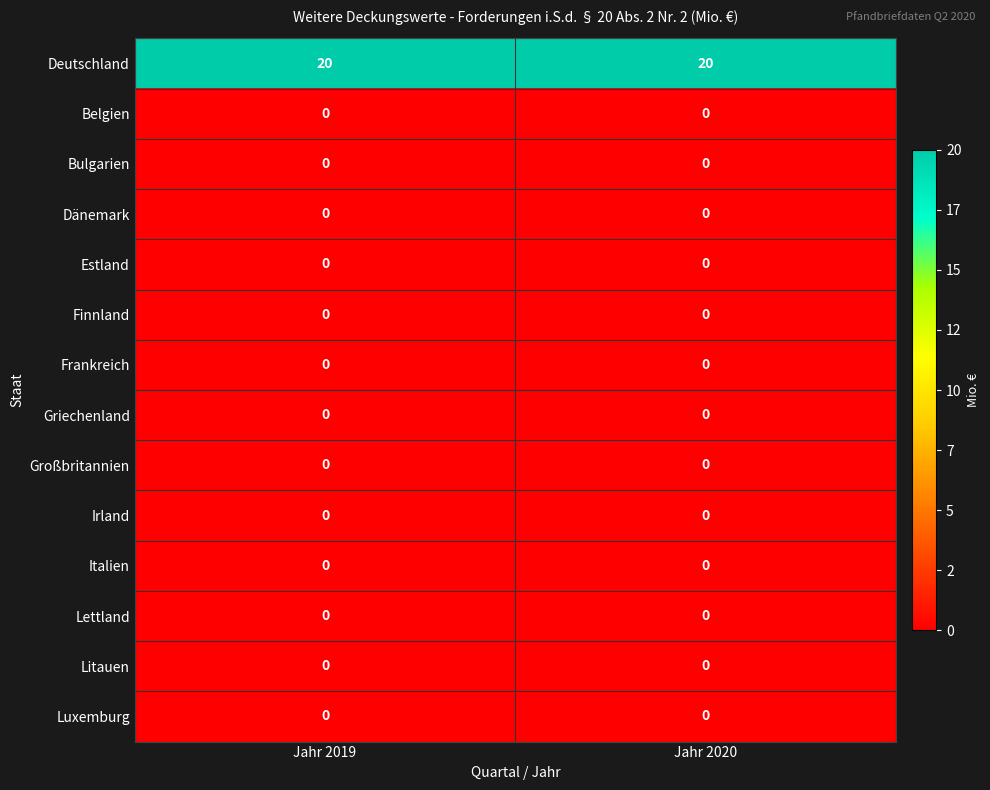

Reading right to left, extract all data points from this chart.

Deutschland: Jahr 2020=20	Jahr 2019=20
Belgien: Jahr 2020=0	Jahr 2019=0
Bulgarien: Jahr 2020=0	Jahr 2019=0
Dänemark: Jahr 2020=0	Jahr 2019=0
Estland: Jahr 2020=0	Jahr 2019=0
Finnland: Jahr 2020=0	Jahr 2019=0
Frankreich: Jahr 2020=0	Jahr 2019=0
Griechenland: Jahr 2020=0	Jahr 2019=0
Großbritannien: Jahr 2020=0	Jahr 2019=0
Irland: Jahr 2020=0	Jahr 2019=0
Italien: Jahr 2020=0	Jahr 2019=0
Lettland: Jahr 2020=0	Jahr 2019=0
Litauen: Jahr 2020=0	Jahr 2019=0
Luxemburg: Jahr 2020=0	Jahr 2019=0